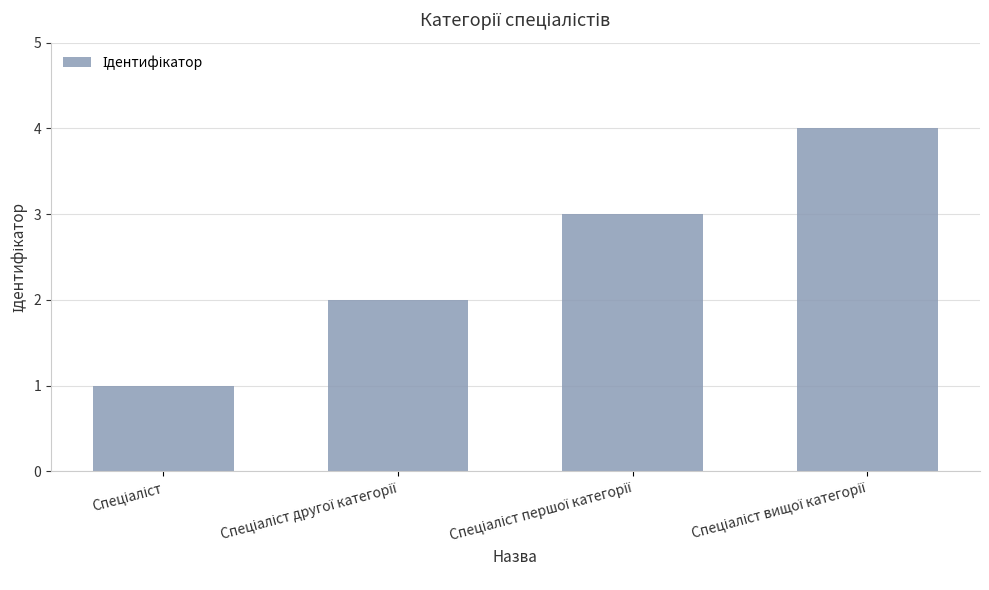

What is the greatest value displayed?

4